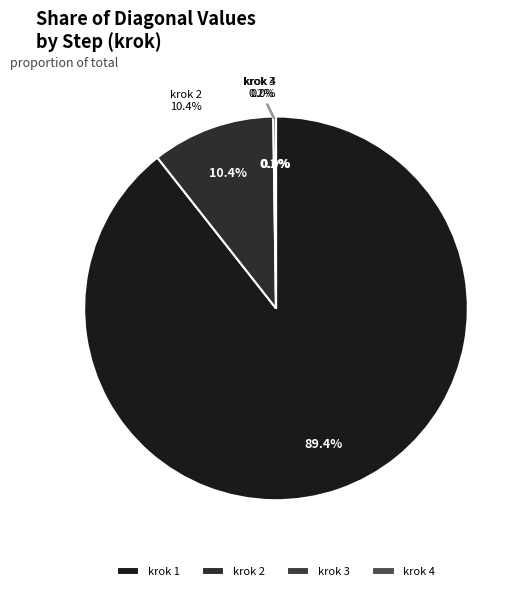

To the nearest percent, what percentage of the pie is 1?

89%